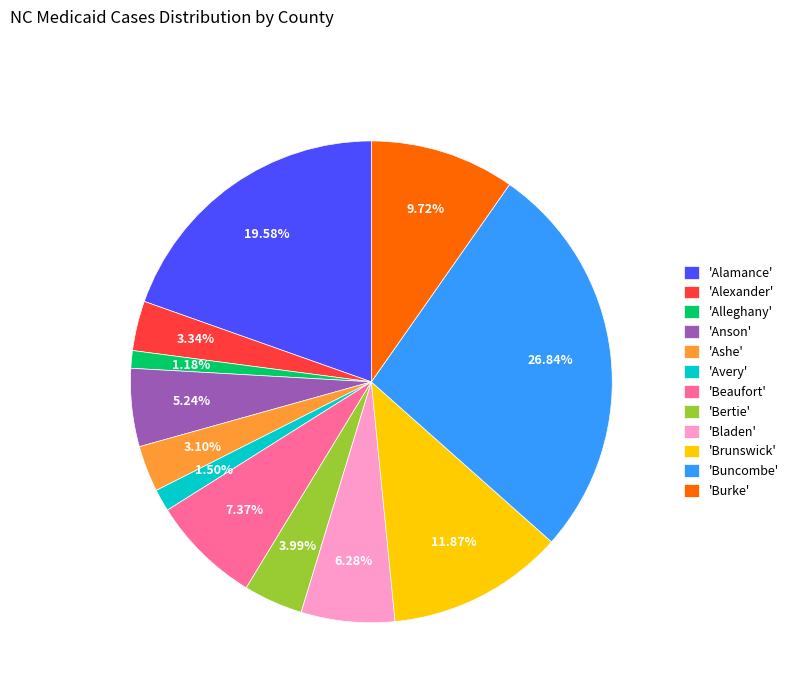

Which slice is the largest?

'Buncombe'